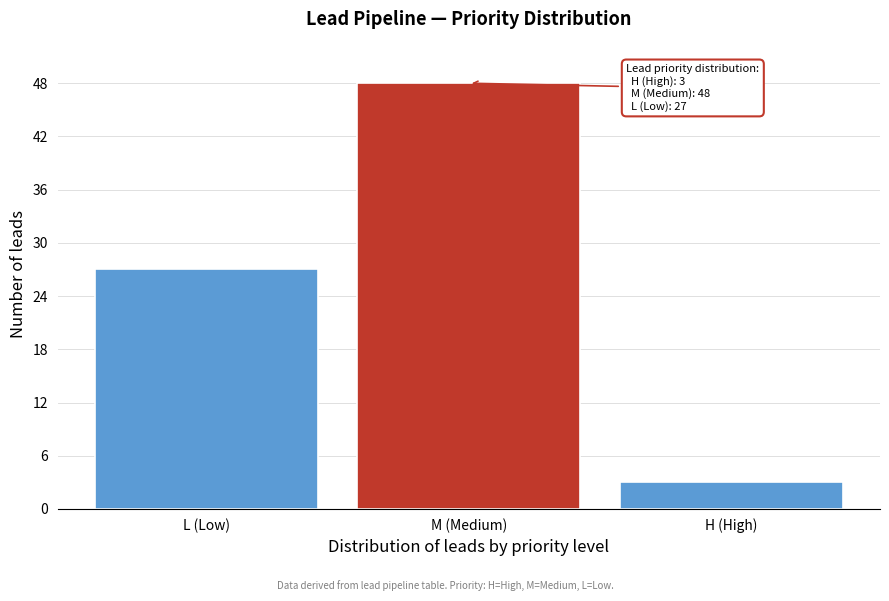

Reading right to left, what are all the values shown in this chart?

H (High)=3	M (Medium)=48	L (Low)=27